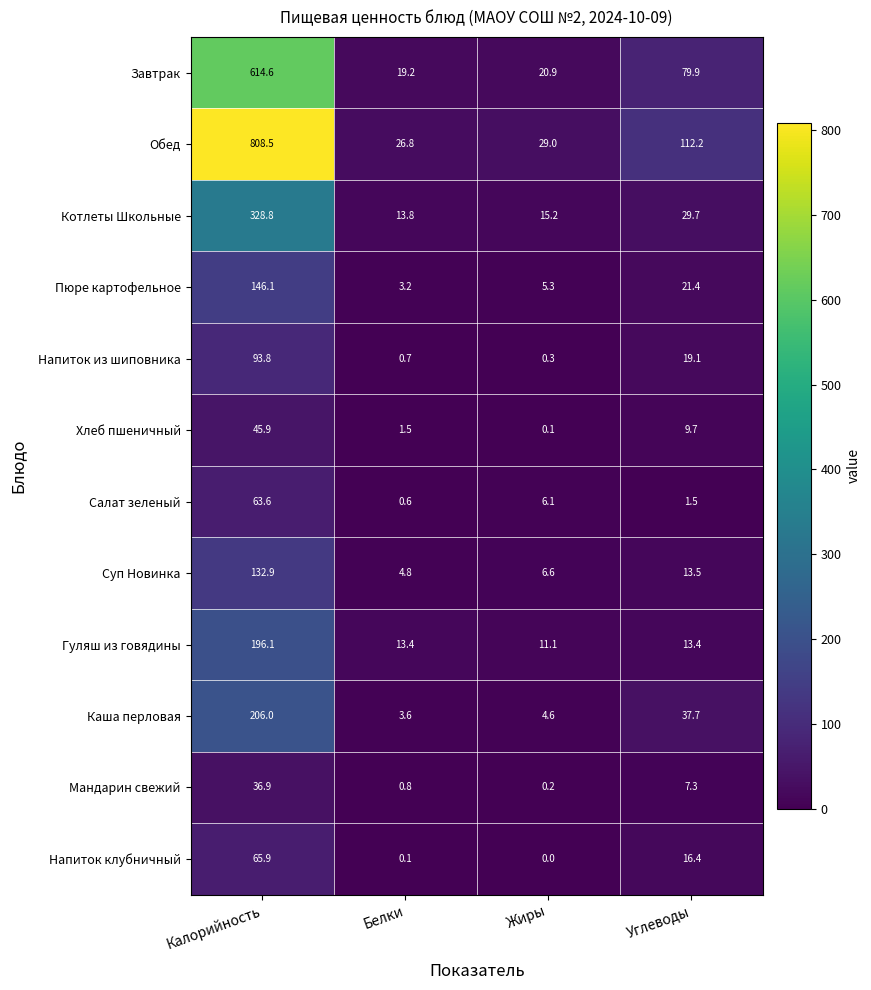

Rank the series by their maximum value, from highest to lowest.

Обед, Завтрак, Котлеты Школьные, Каша перловая, Гуляш из говядины, Пюре картофельное, Суп Новинка, Напиток из шиповника, Напиток клубничный, Салат зеленый, Хлеб пшеничный, Мандарин свежий